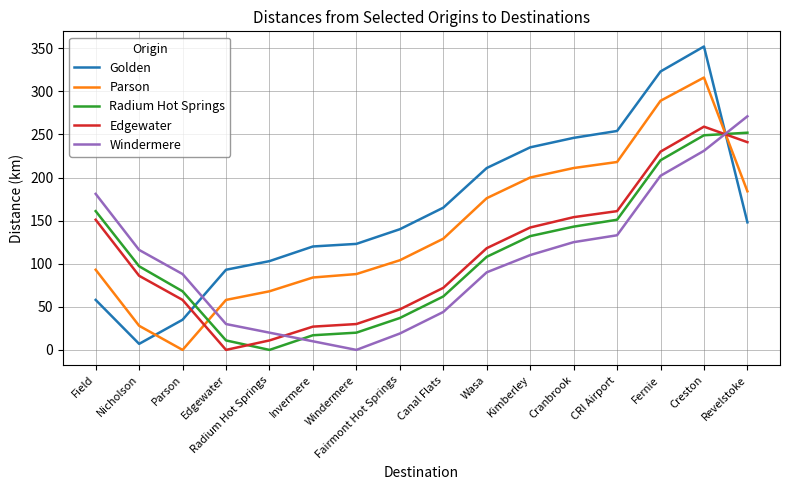

What is the difference between the Radium Hot Springs values at CRI Airport and Cranbrook?

8